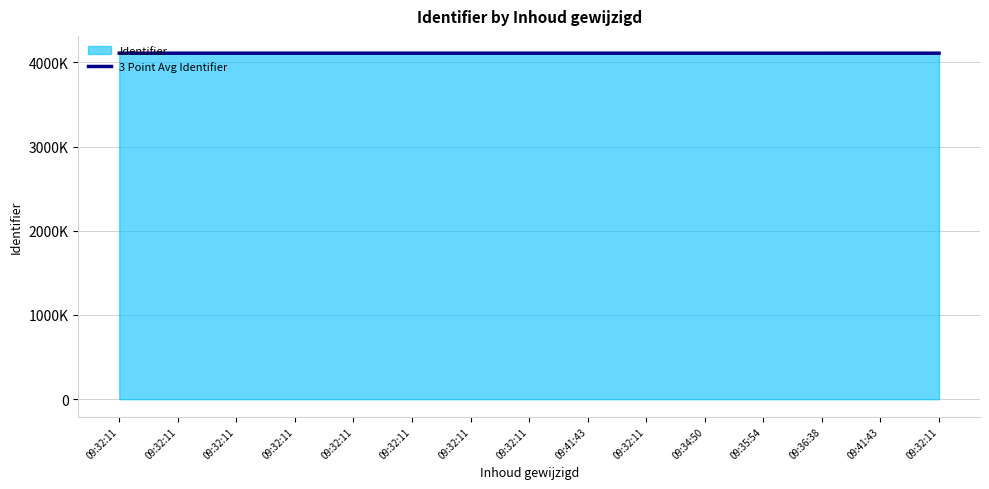

Does the chart have visible grid lines?

Yes